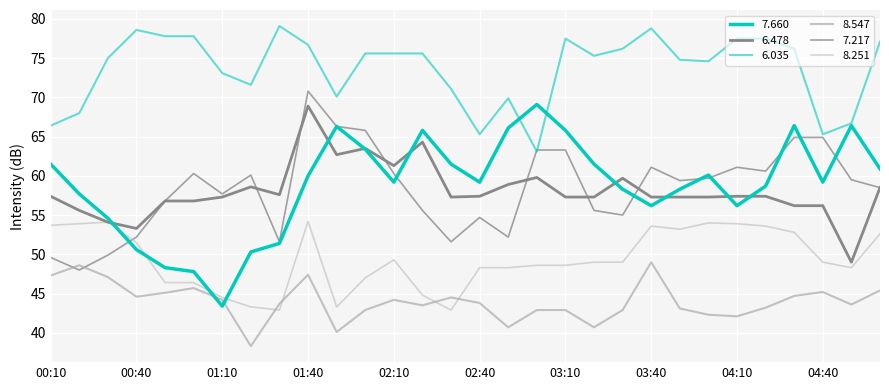

True or false: 6.478 and 6.035 cross at least once.

False